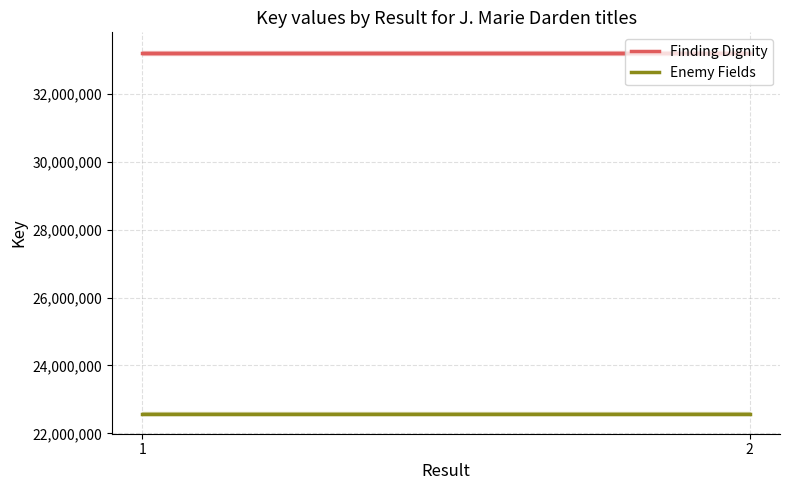

Is the value of Finding Dignity at 2 greater than the value of Enemy Fields at 2?

Yes